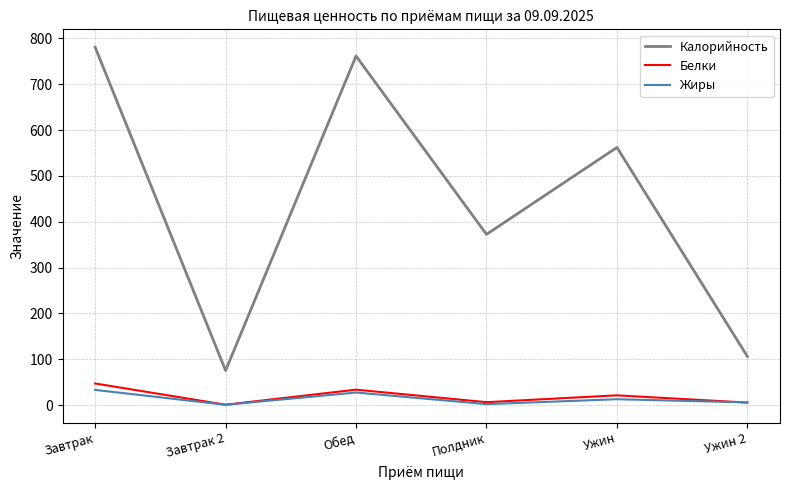

Is the value of Белки at Полдник greater than the value of Калорийность at Ужин?

No